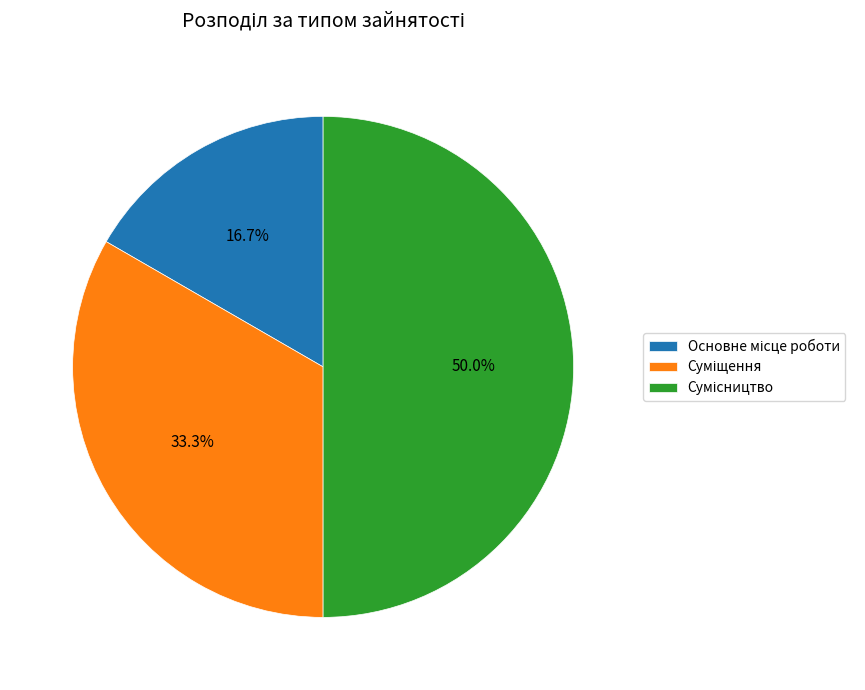

To the nearest percent, what is the difference between the Суміщення and Основне місце роботи slice percentages?

17%